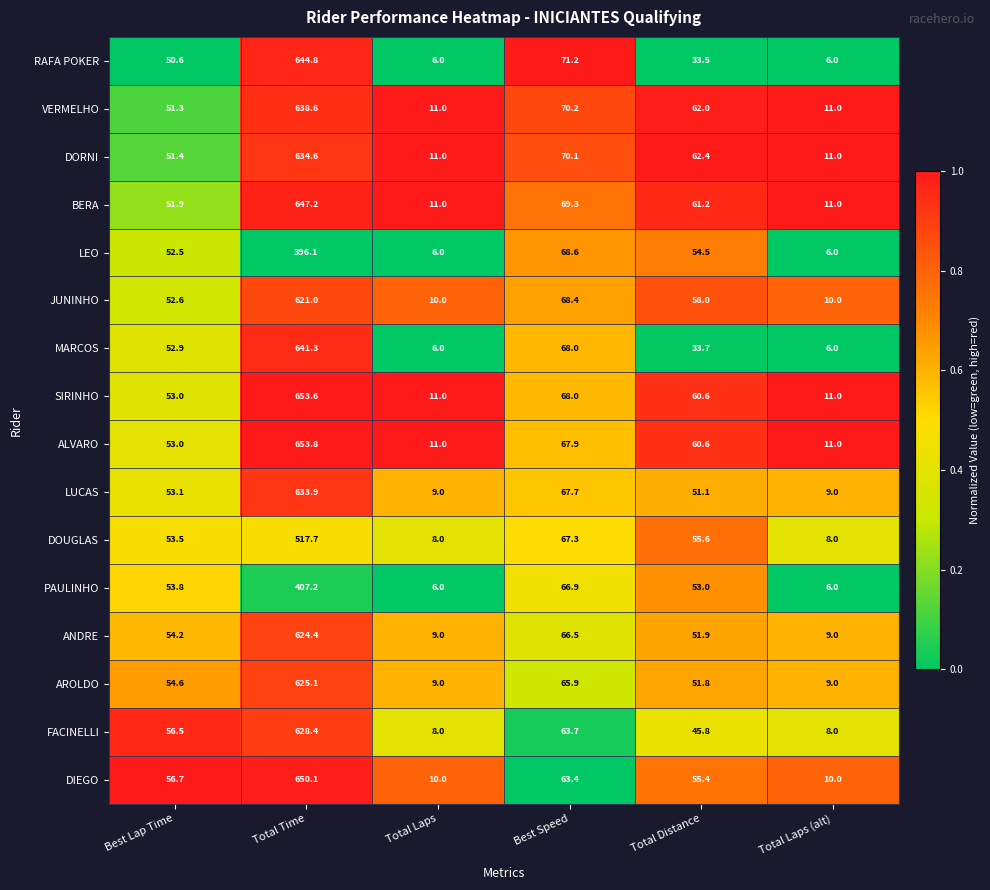

Which series changed the most between Best Speed and Total Laps (alt)?

RAFA POKER